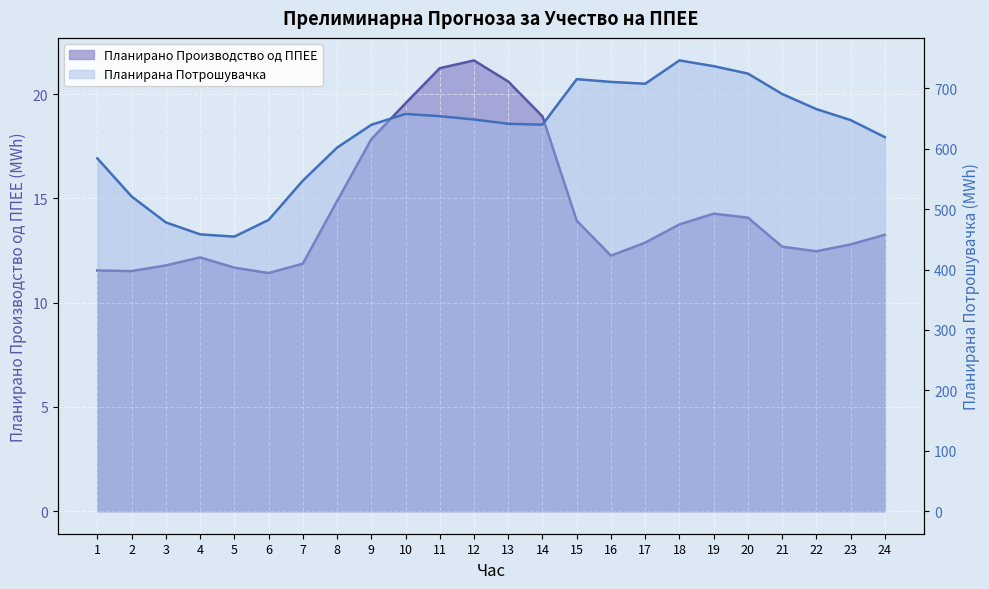

In Планирана Потрошувачка, how many points are lower than both neighbors (excluding endpoints)?

3